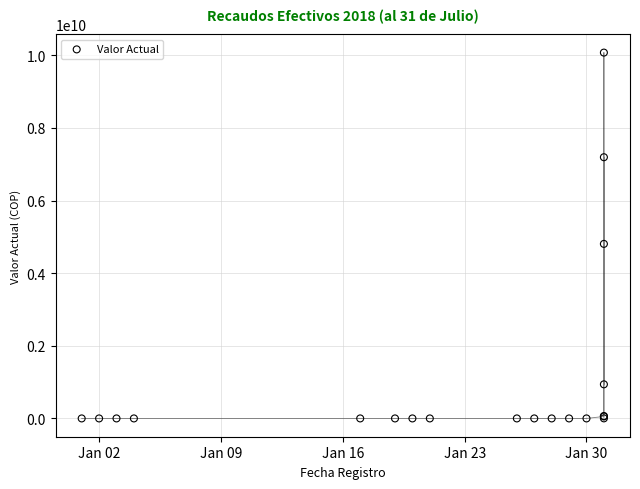

What Y value in the scatter plot is closest to 5036323980?

4805876630.6